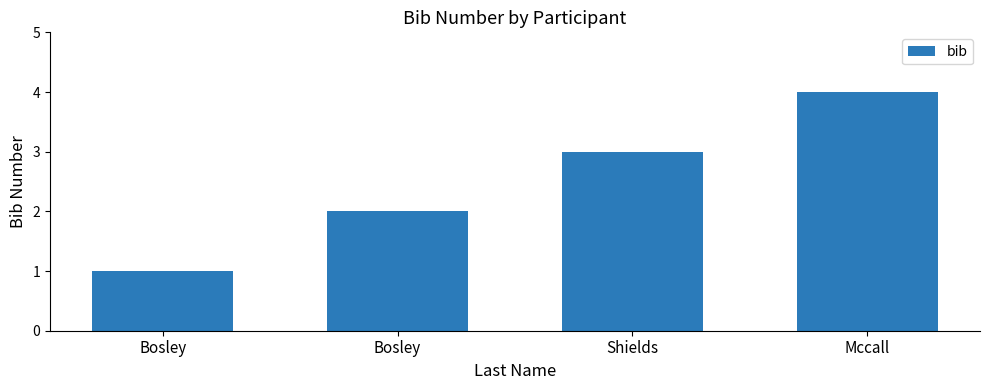

Approximately how many times larger is the value at Mccall compared to Shields?

1.3